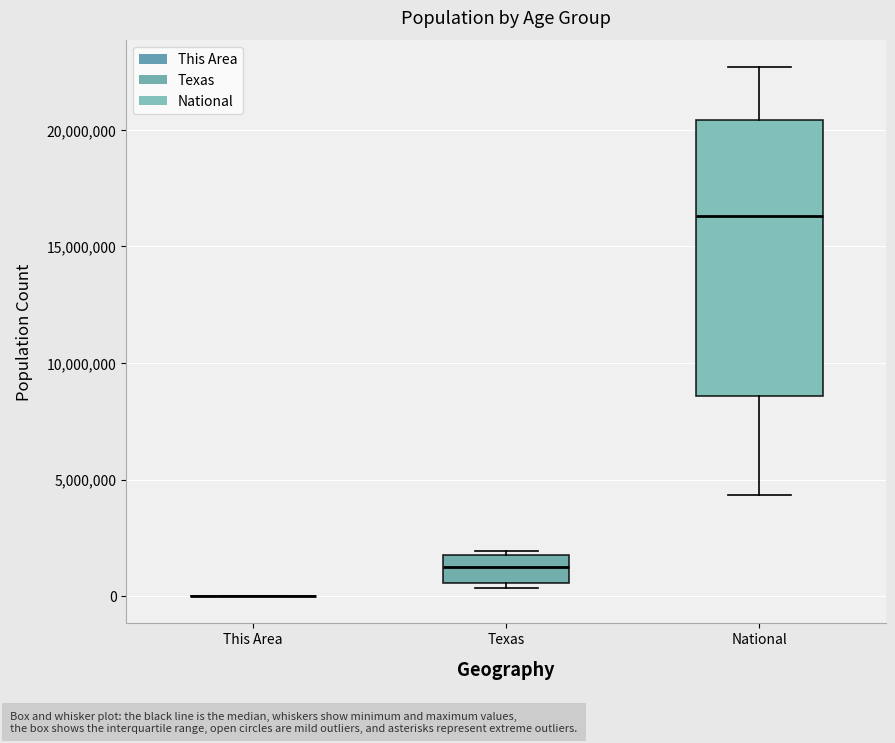

Where is the upper edge of the box for Texas on the y-axis? The values are not printed on the chart, so give them approximately, as read against the axis.

2000000